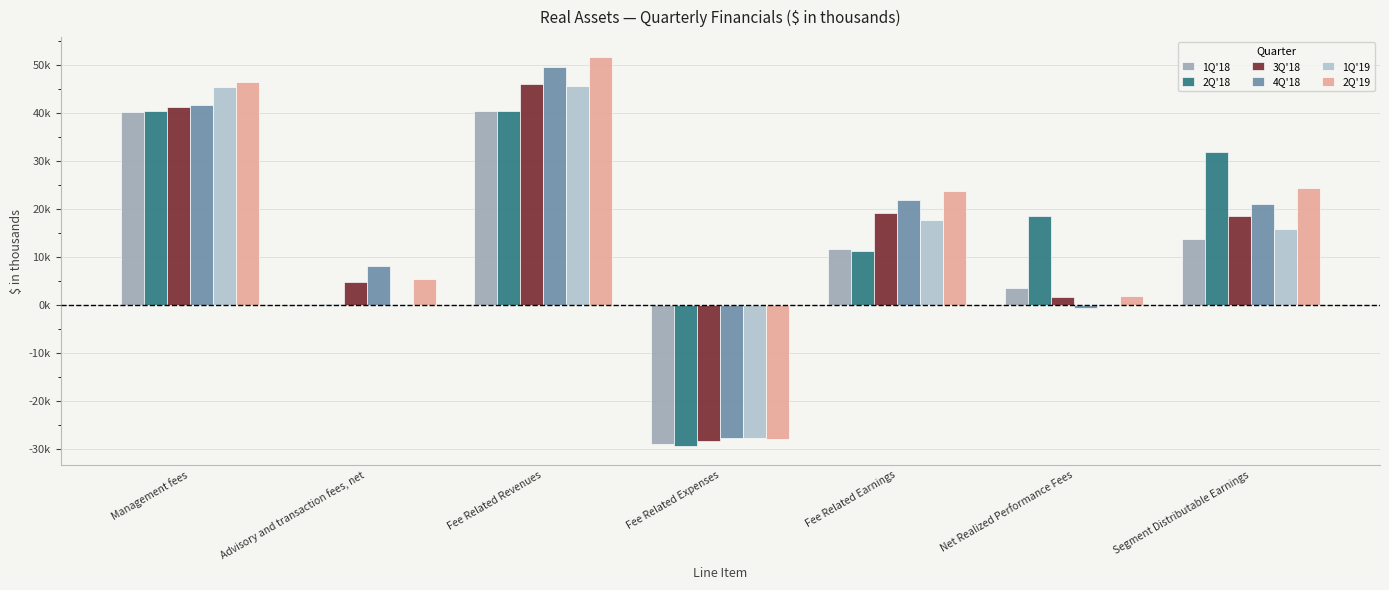

Between Fee Related Expenses and Net Realized Performance Fees, which series saw the biggest shift?

2Q'18